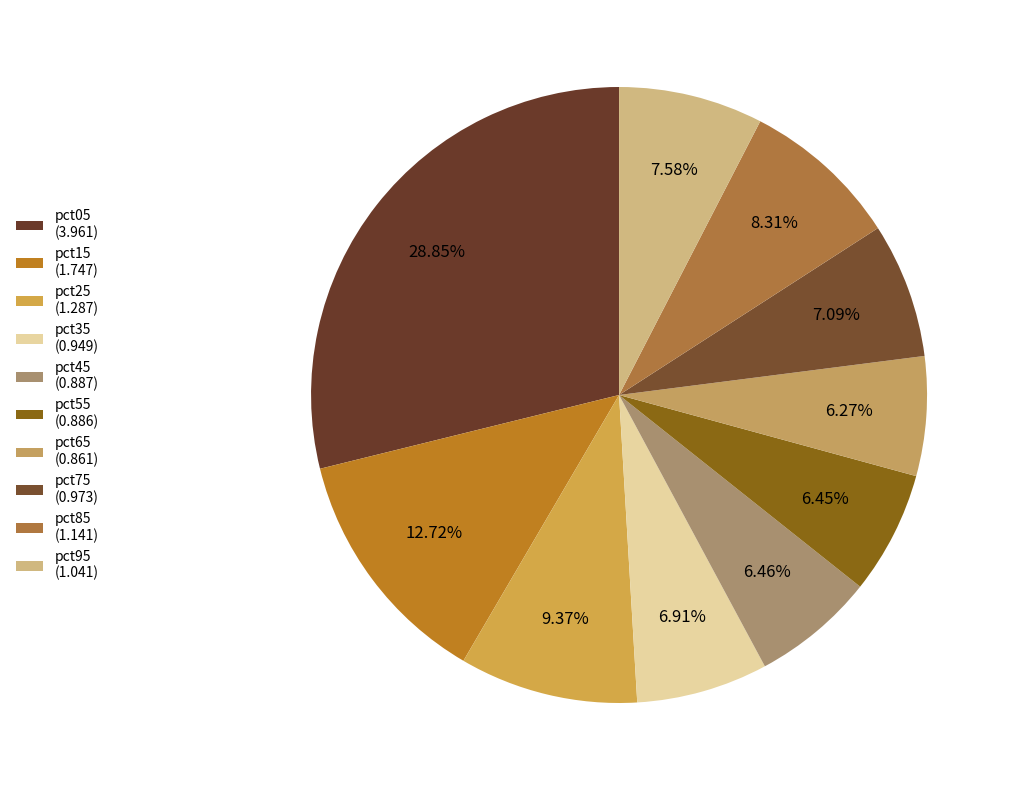

What is the change in value from pct75 to pct95?

+0.1